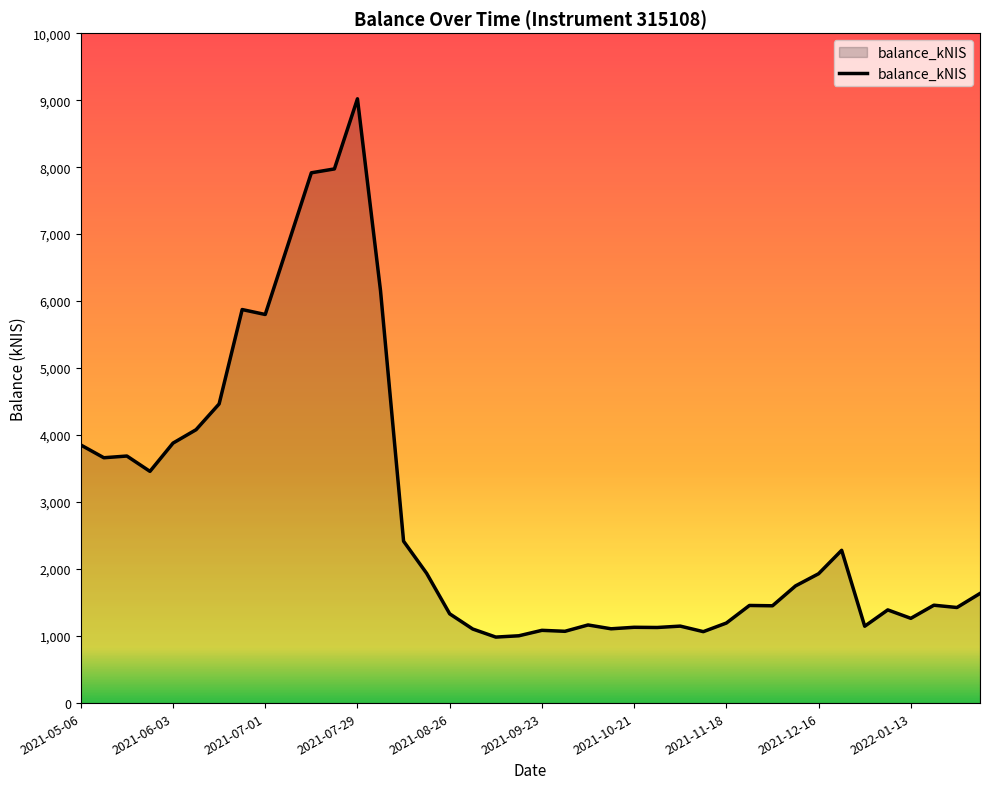

What is the greatest value displayed?

9020.4